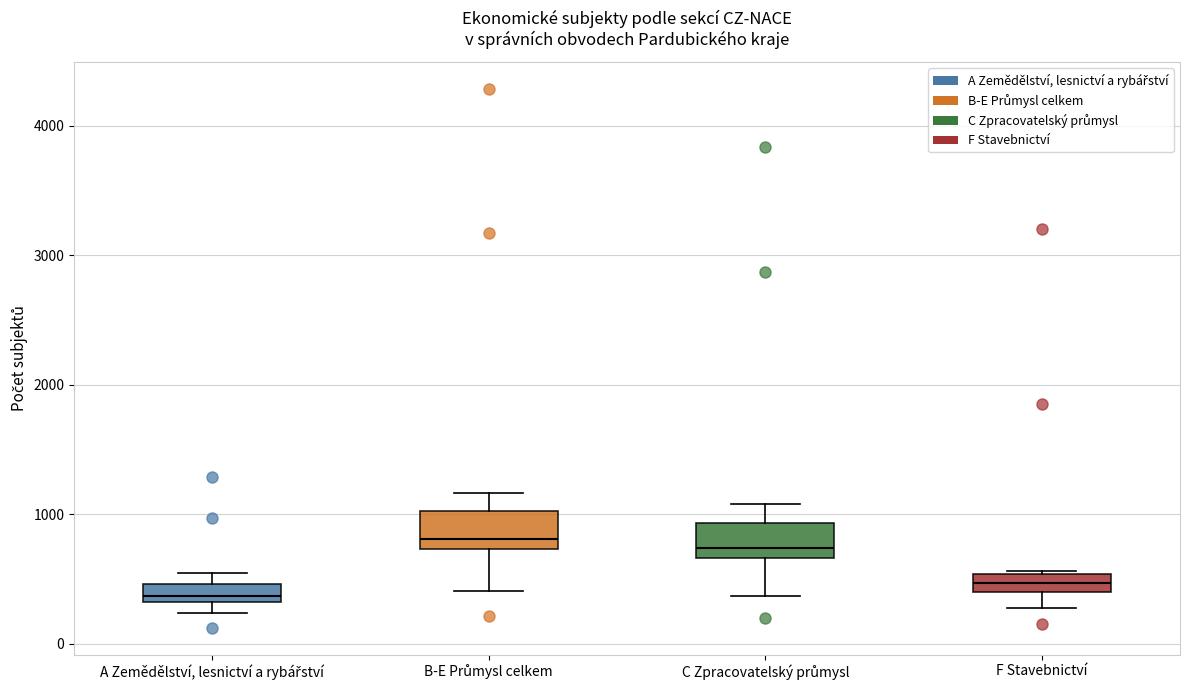

Where does the upper whisker of the box for C Zpracovatelský průmysl end on the y-axis? The values are not printed on the chart, so give them approximately, as read against the axis.

1100